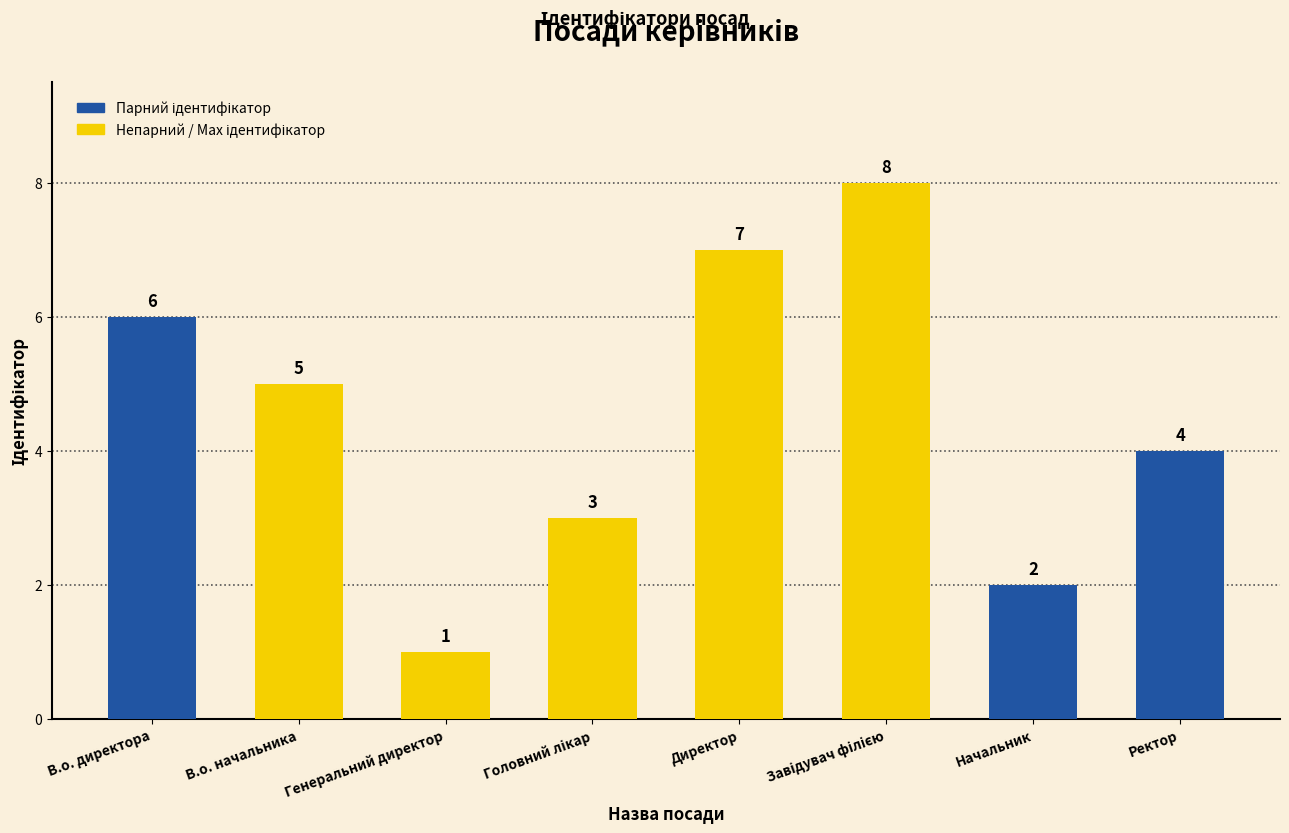

The value at В.о. директора is 11. True or false?

False